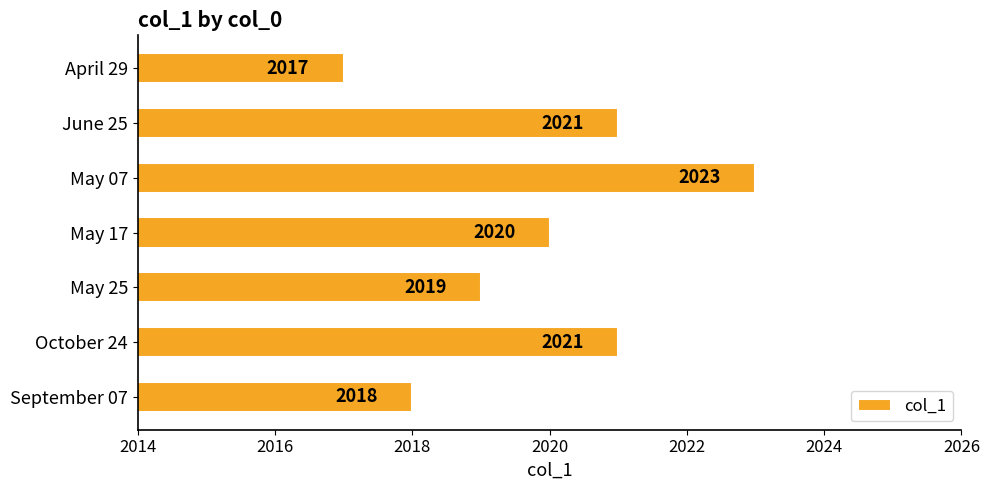

What is the difference between the second highest and second lowest values?

3